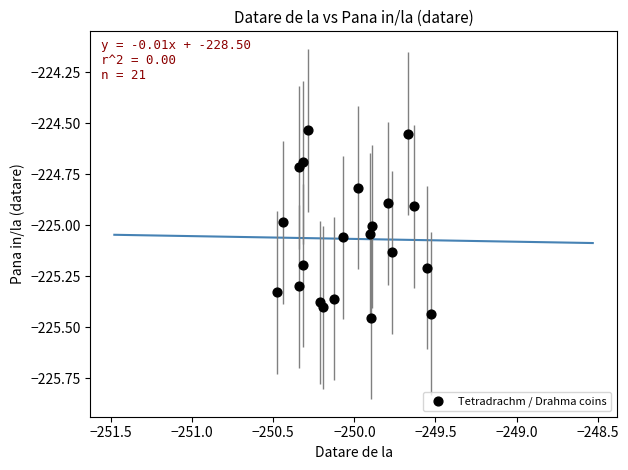

What is the range of X values (max minus min)?

0.9